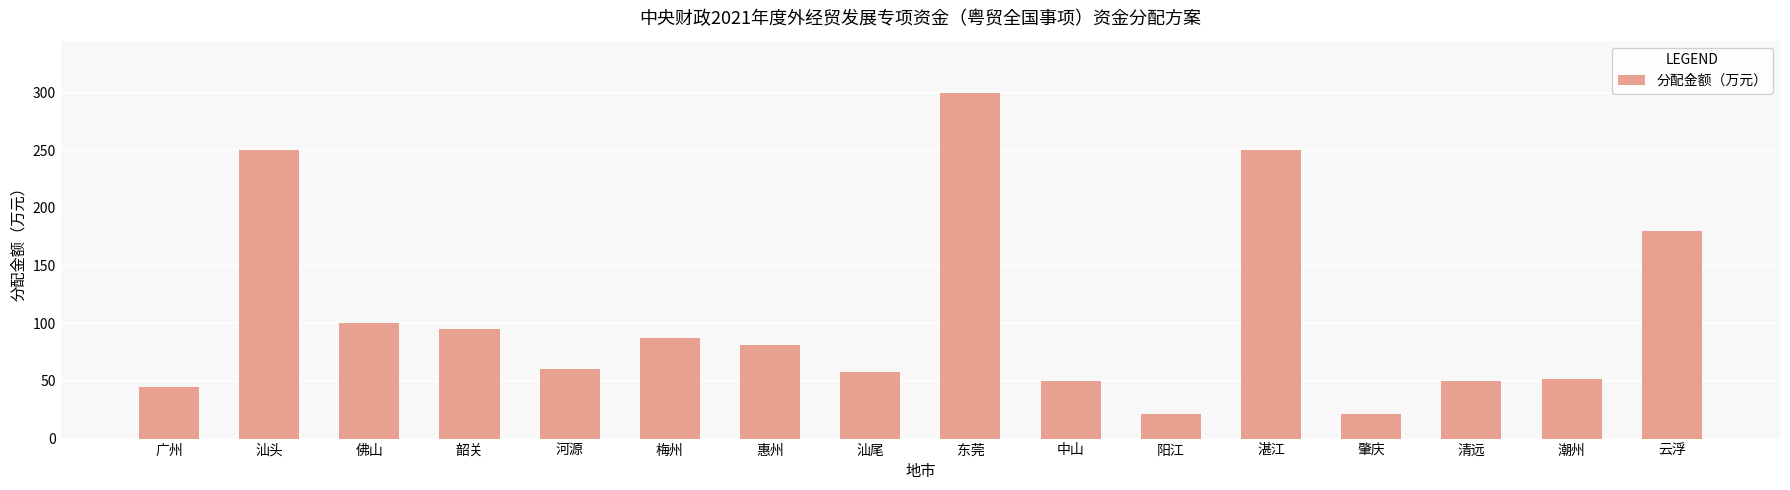

Does the chart contain any negative values?

No